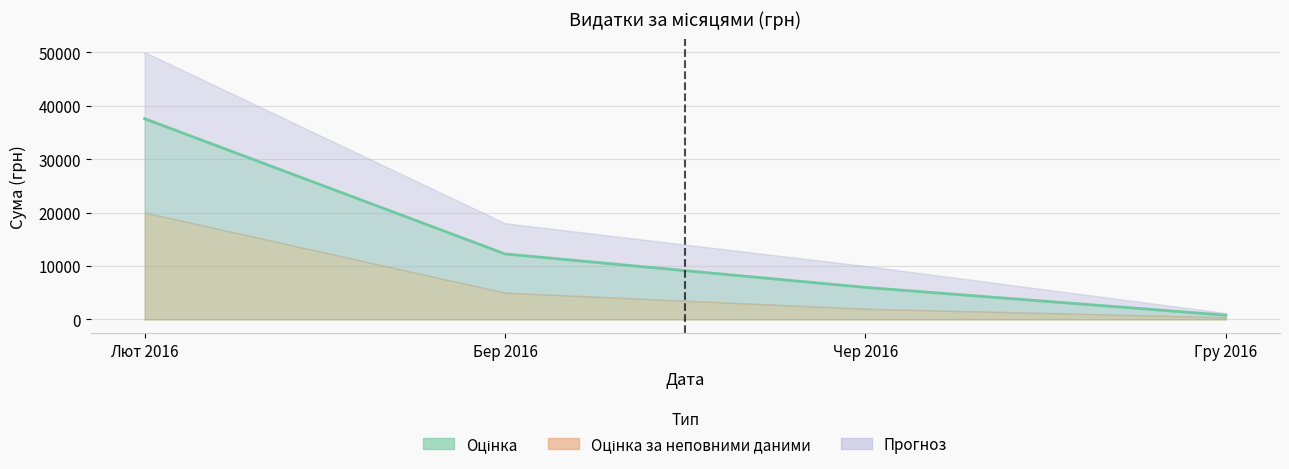

True or false: there are more than 0 points higher than both neighbors.

False